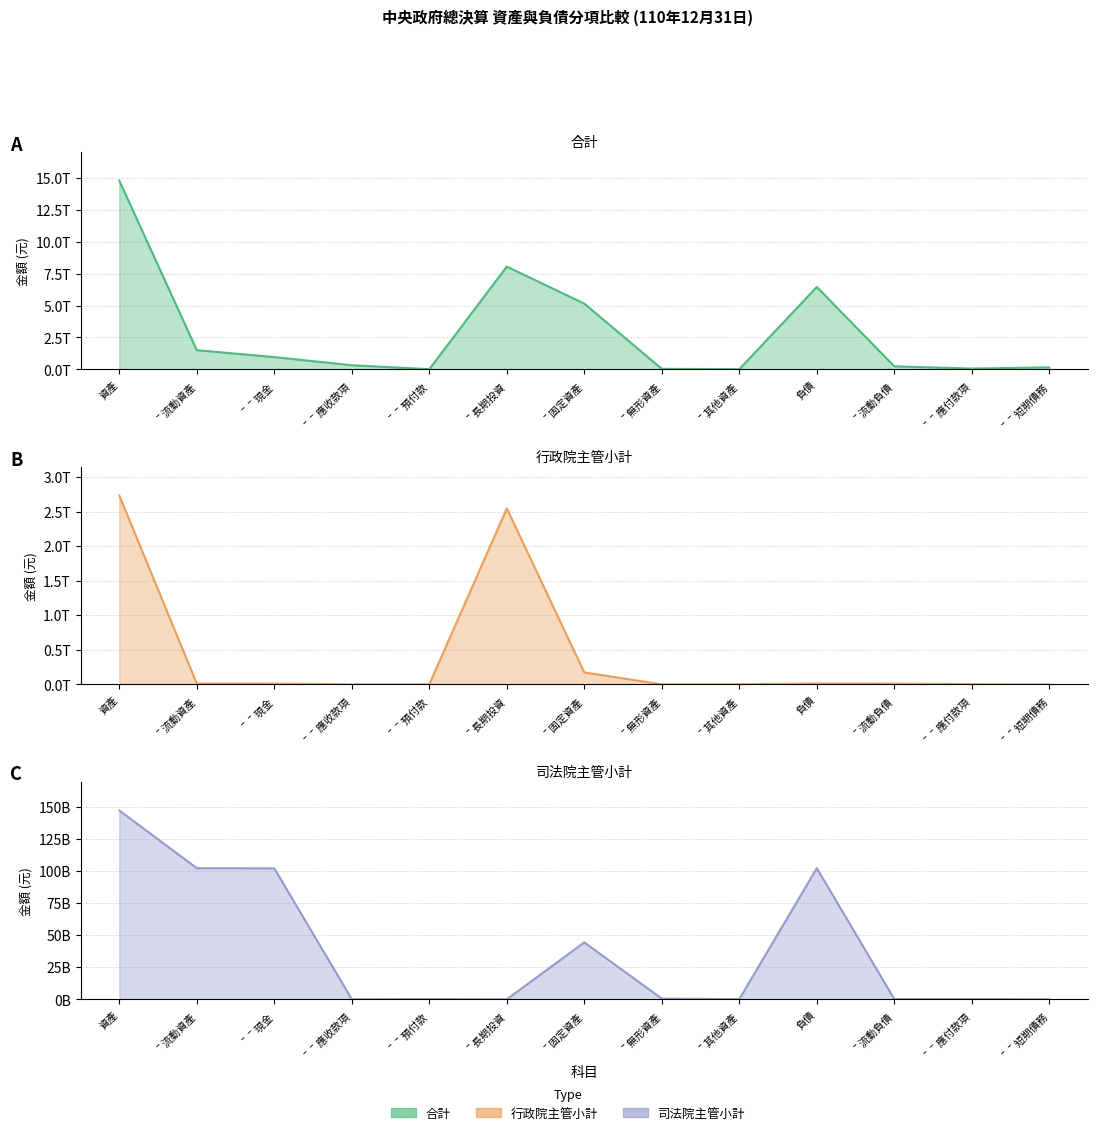

Reading right to left, extract all data points from this chart.

合計: ˉˉ短期債務=164719915000	ˉˉ應付款項=69107803507	ˉ流動負債=247347697504	負債=6457256663951	ˉ其他資產=19747707091	ˉ無形資產=48158766562	ˉ固定資產=5151443465257	ˉ長期投資=8050724509132	ˉˉ預付款=21440524980	ˉˉ應收款項=330144969253	ˉˉ現金=968159798131	ˉ流動資產=1510201066045	資產=14780275514087
行政院主管小計: ˉˉ短期債務=0	ˉˉ應付款項=1833599276	ˉ流動負債=10141398489	負債=11680857854	ˉ其他資產=1039459249	ˉ無形資產=1245764957	ˉ固定資產=172316008549	ˉ長期投資=2545599314223	ˉˉ預付款=1123199895	ˉˉ應收款項=137583667	ˉˉ現金=10301567449	ˉ流動資產=11674076386	資產=2731874623364
司法院主管小計: ˉˉ短期債務=0	ˉˉ應付款項=162002847	ˉ流動負債=162002847	負債=102314162053	ˉ其他資產=118754523	ˉ無形資產=521765821	ˉ固定資產=44423594717	ˉ長期投資=0	ˉˉ預付款=120931949	ˉˉ應收款項=19933580	ˉˉ現金=102195537230	ˉ流動資產=102336402759	資產=147400517820